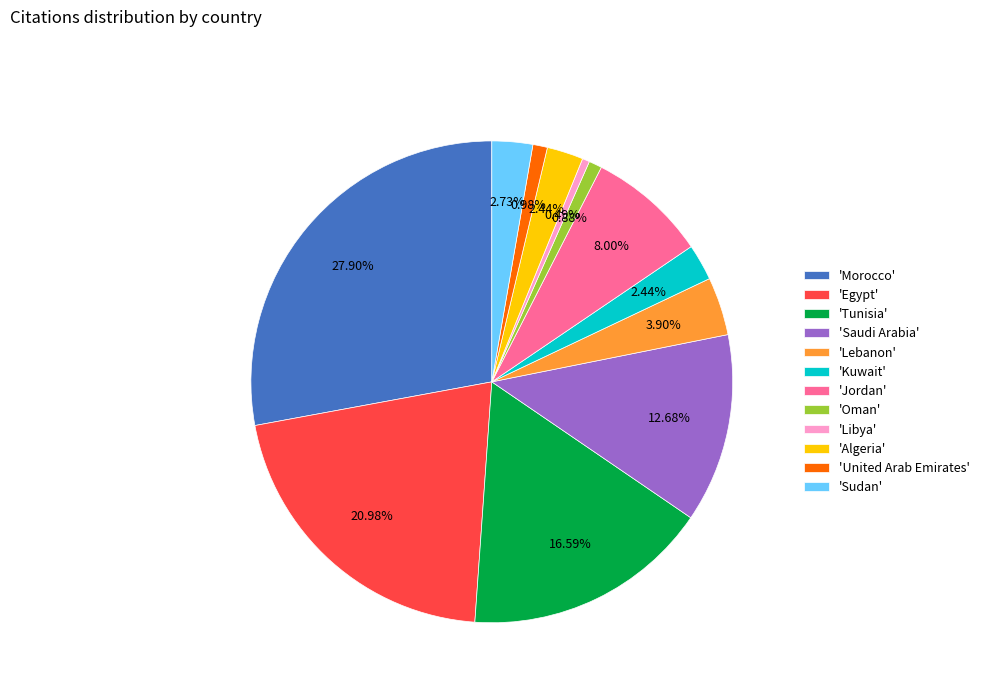

Which slice is the largest?

'Morocco'